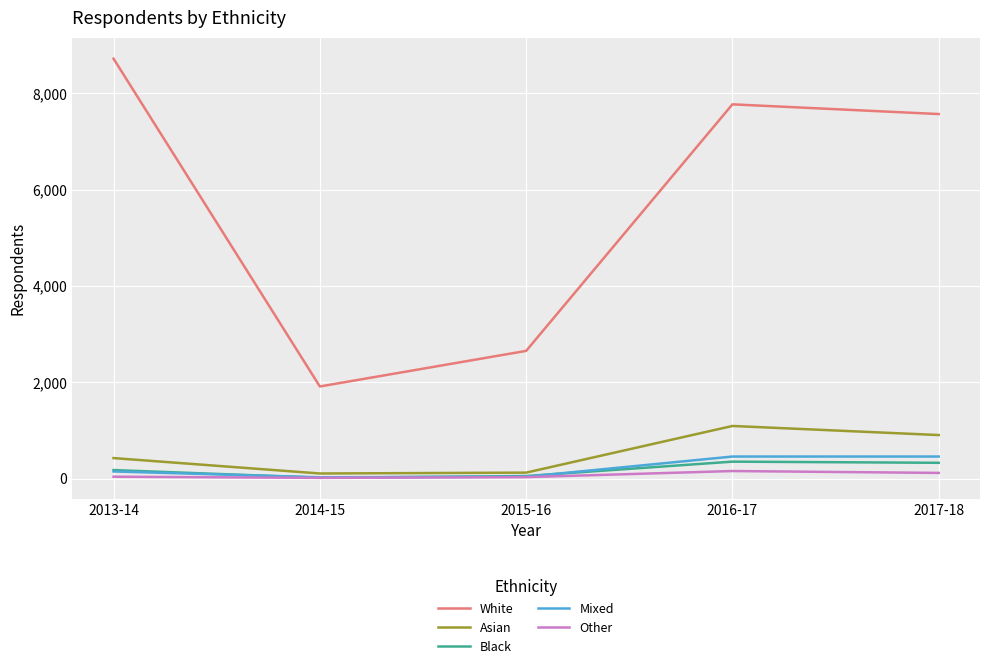

What is the minimum value shown in the chart?

17